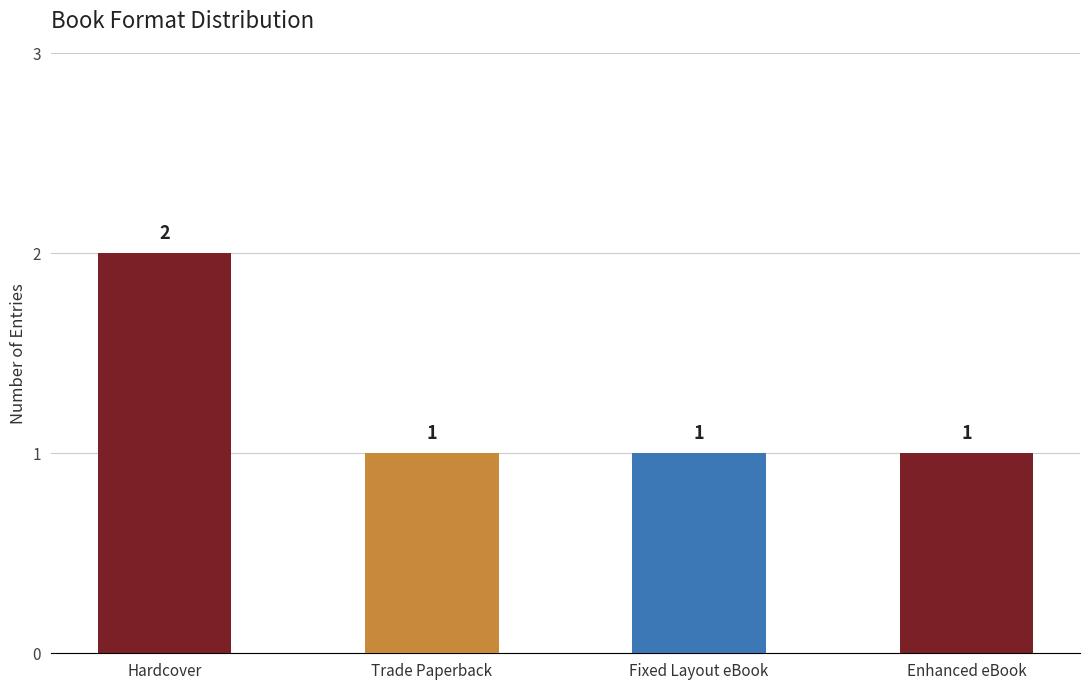

How many series are shown in this chart?

1